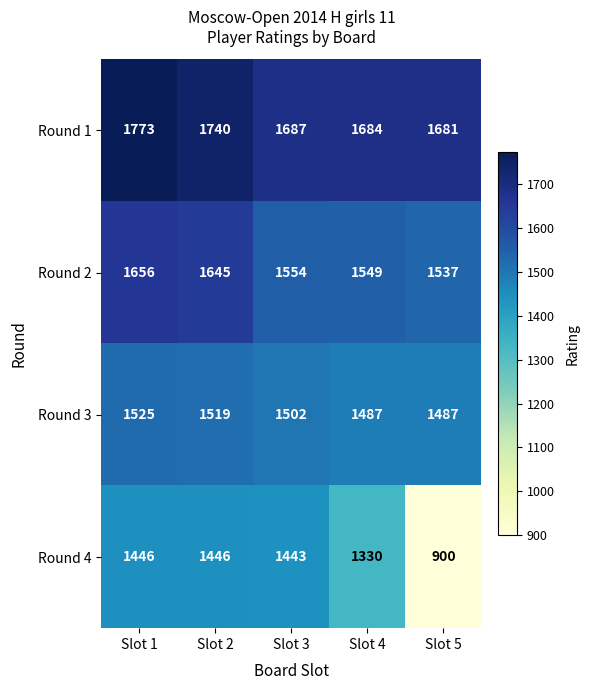

How many data points in Round 2 are less than 1554?

2